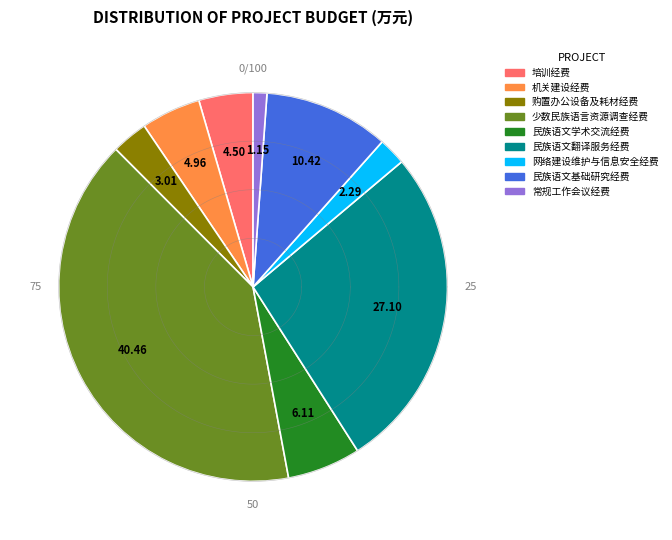

Is there any slice that represents more than half of the pie?

No